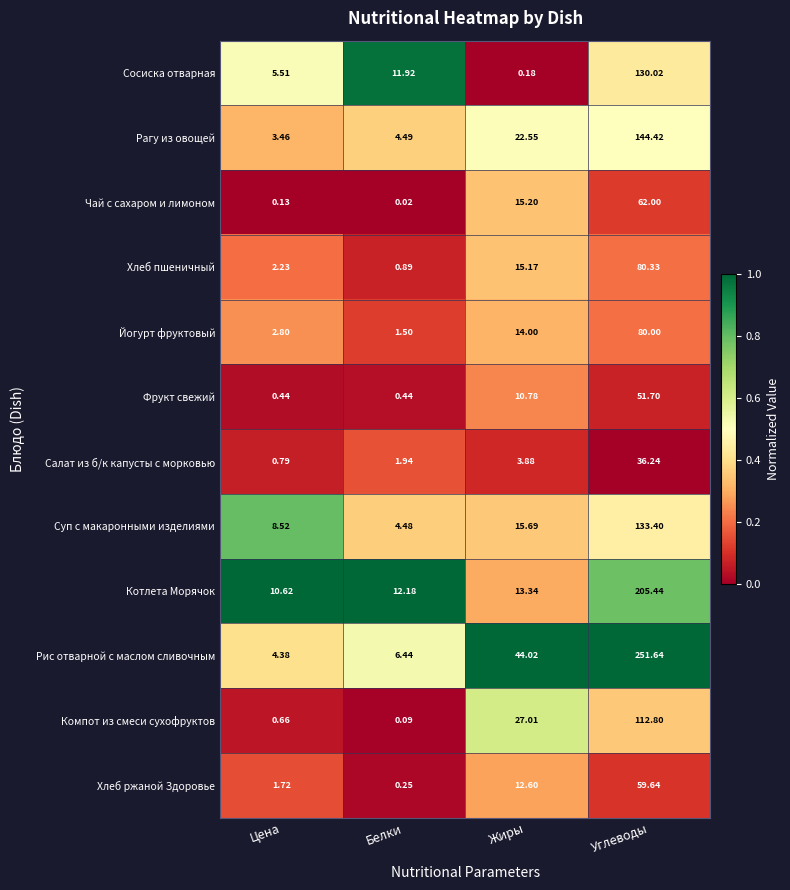

At which category is the sum across all series the highest?

Углеводы